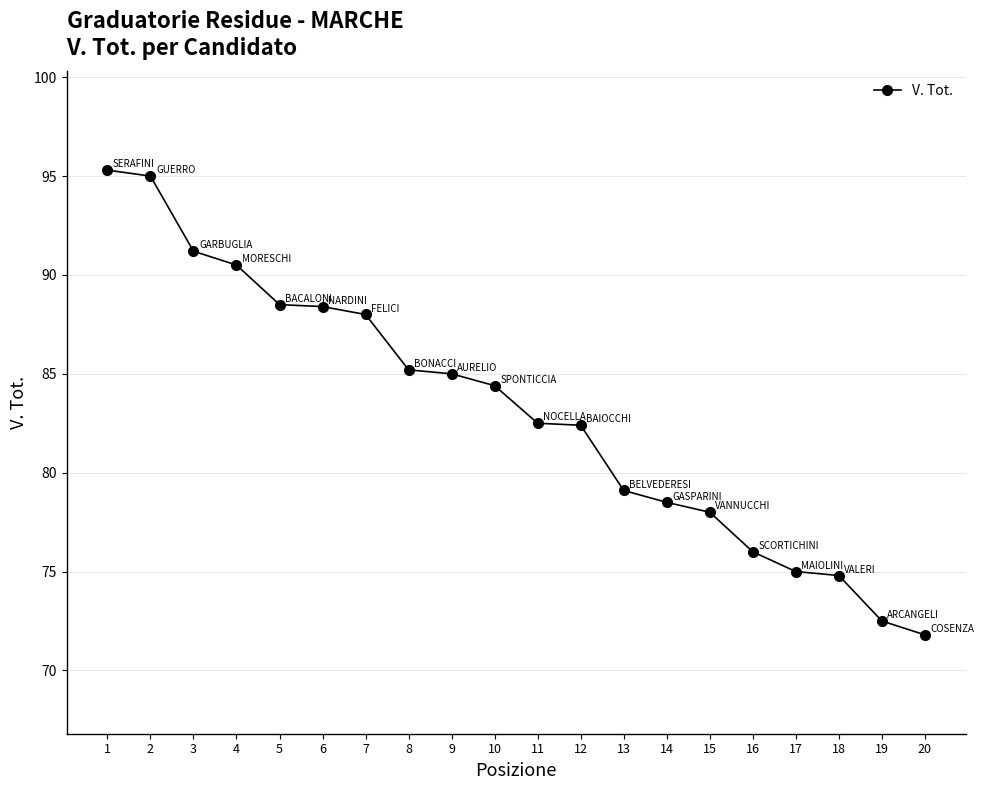

What is the change in value from 11 to 12?

-0.1